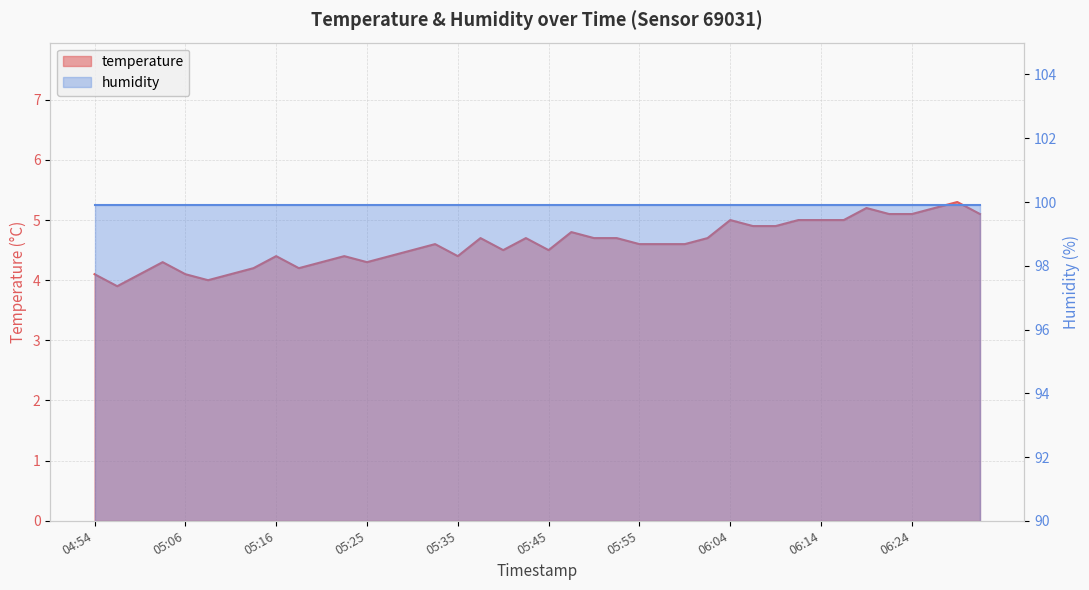

Does the chart have visible grid lines?

Yes